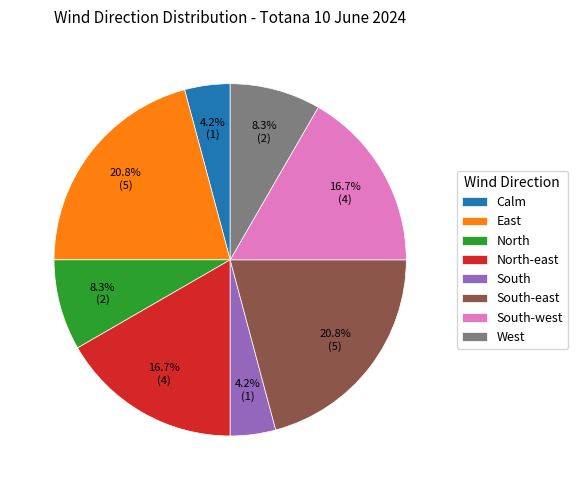

To the nearest percent, what portion does North represent?

8%